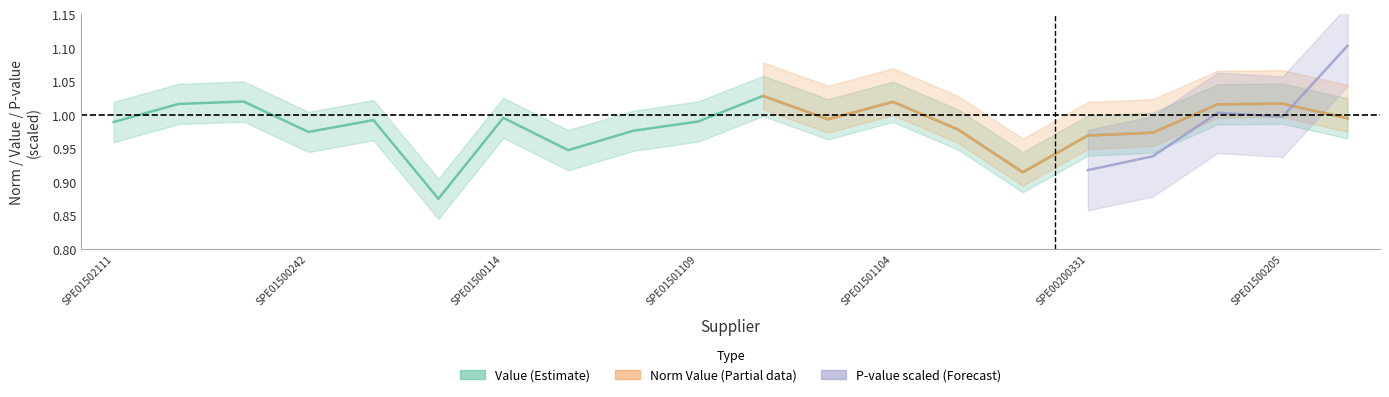

True or false: norm_value has a value of 1.4 at SPE01503007.

False